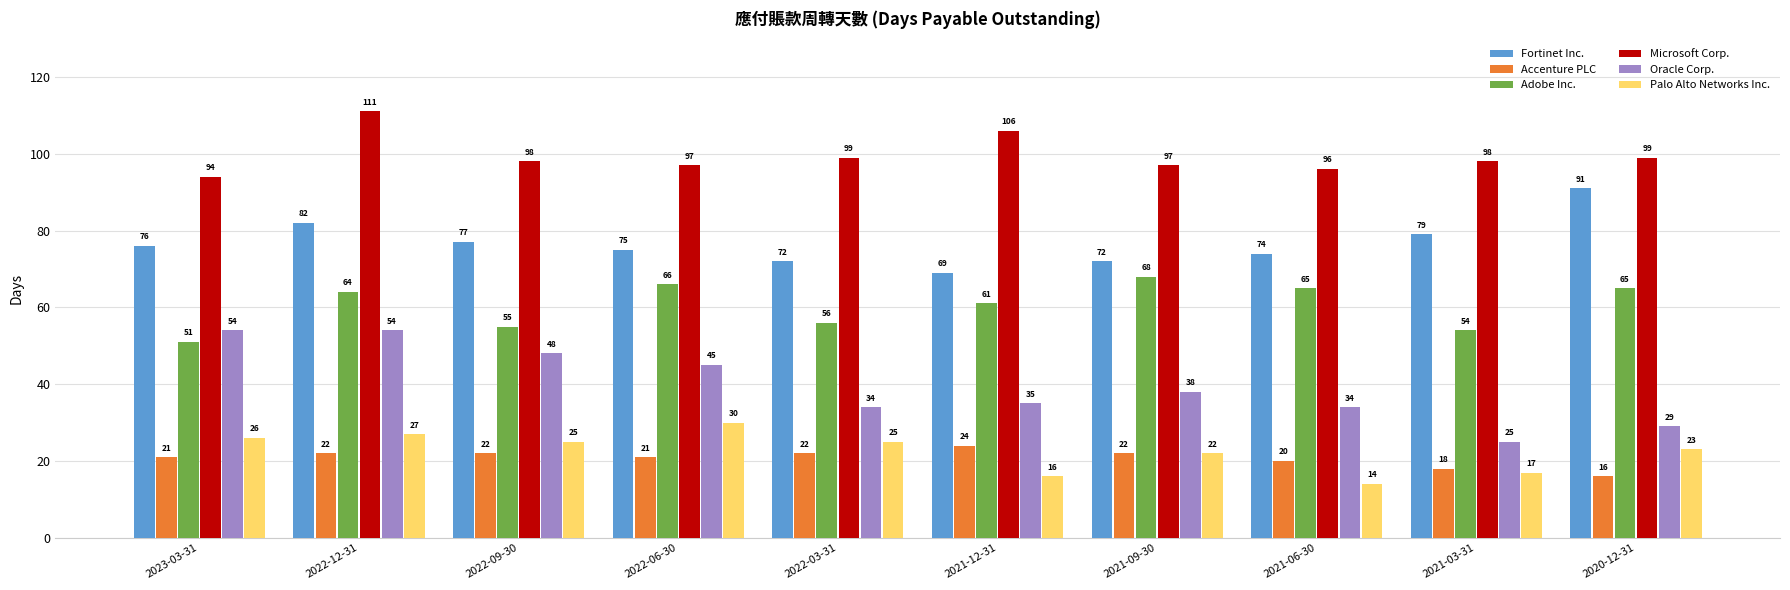

Reading left to right, what are all the values shown in this chart?

Fortinet Inc.: 2023-03-31=76	2022-12-31=82	2022-09-30=77	2022-06-30=75	2022-03-31=72	2021-12-31=69	2021-09-30=72	2021-06-30=74	2021-03-31=79	2020-12-31=91
Accenture PLC: 2023-03-31=21	2022-12-31=22	2022-09-30=22	2022-06-30=21	2022-03-31=22	2021-12-31=24	2021-09-30=22	2021-06-30=20	2021-03-31=18	2020-12-31=16
Adobe Inc.: 2023-03-31=51	2022-12-31=64	2022-09-30=55	2022-06-30=66	2022-03-31=56	2021-12-31=61	2021-09-30=68	2021-06-30=65	2021-03-31=54	2020-12-31=65
Microsoft Corp.: 2023-03-31=94	2022-12-31=111	2022-09-30=98	2022-06-30=97	2022-03-31=99	2021-12-31=106	2021-09-30=97	2021-06-30=96	2021-03-31=98	2020-12-31=99
Oracle Corp.: 2023-03-31=54	2022-12-31=54	2022-09-30=48	2022-06-30=45	2022-03-31=34	2021-12-31=35	2021-09-30=38	2021-06-30=34	2021-03-31=25	2020-12-31=29
Palo Alto Networks Inc.: 2023-03-31=26	2022-12-31=27	2022-09-30=25	2022-06-30=30	2022-03-31=25	2021-12-31=16	2021-09-30=22	2021-06-30=14	2021-03-31=17	2020-12-31=23